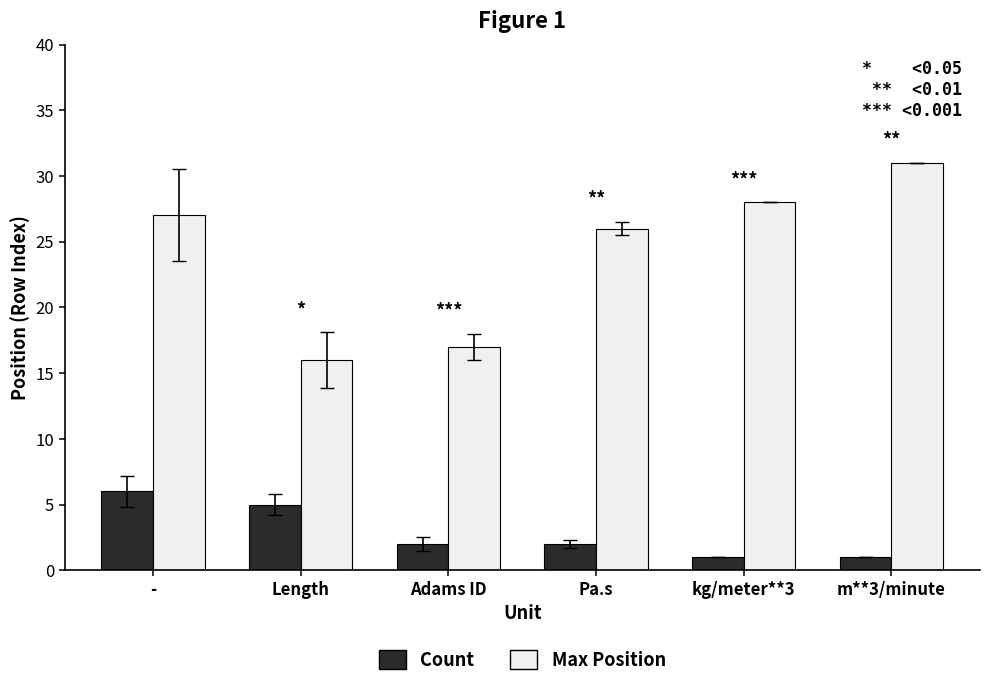

At m**3/minute, list the series in order from smallest to largest.

Count, Max Position